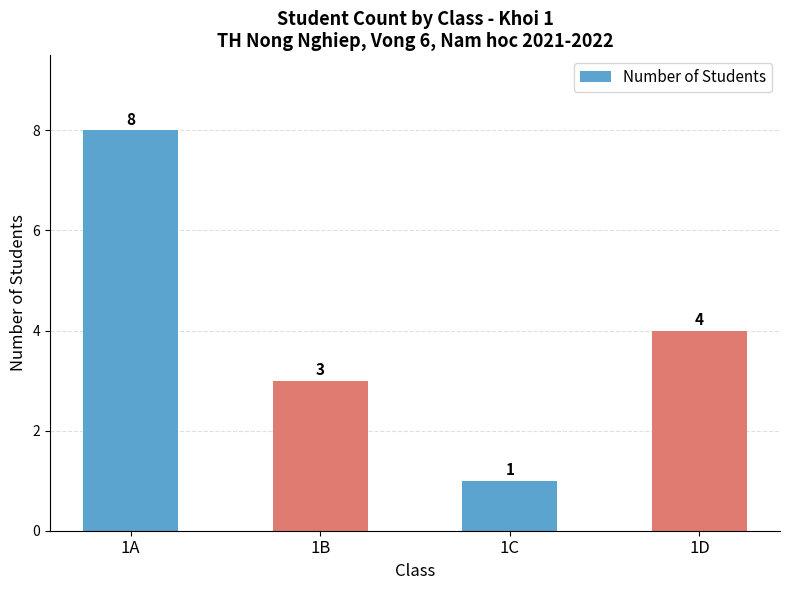

What is the difference between the second highest and minimum values?

3